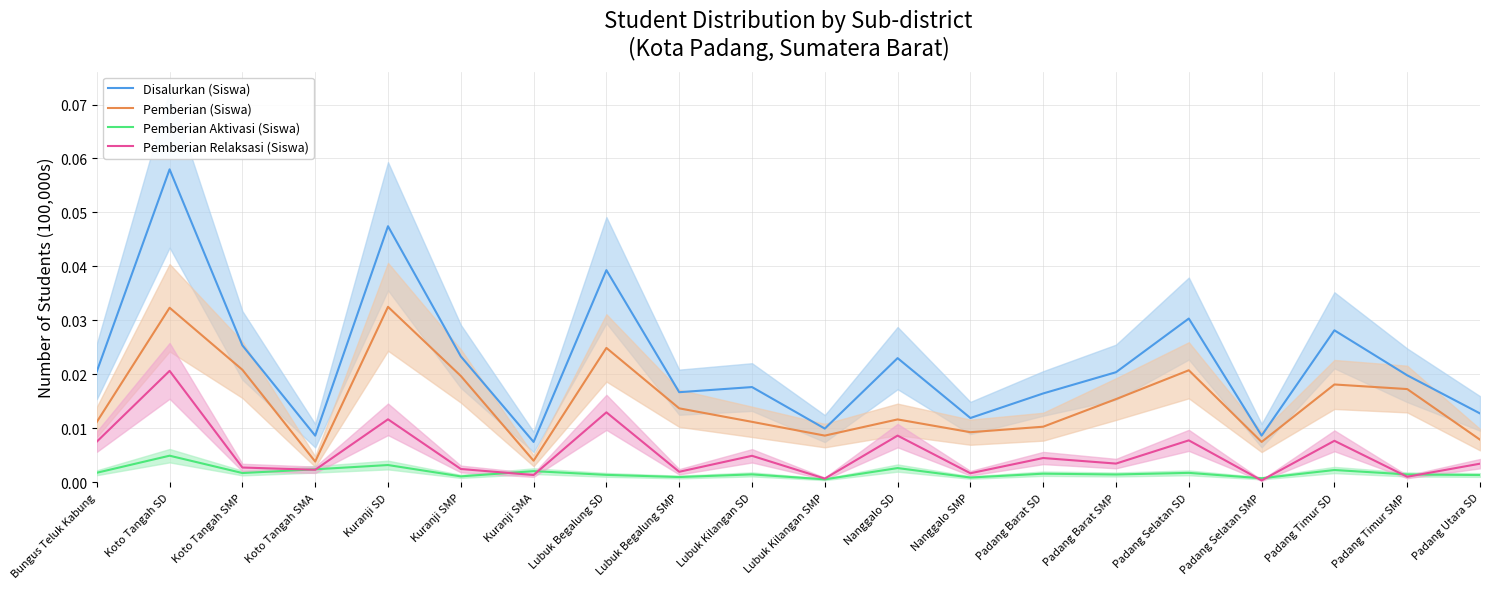

Between Koto Tangah SMA and Kuranji SD, which series saw the biggest shift?

Disalurkan (Siswa)